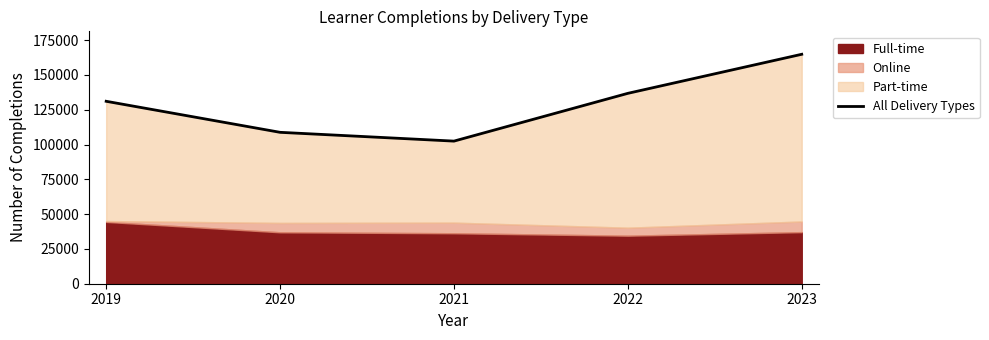

Which has a higher value, 2021 or 2019?

2019